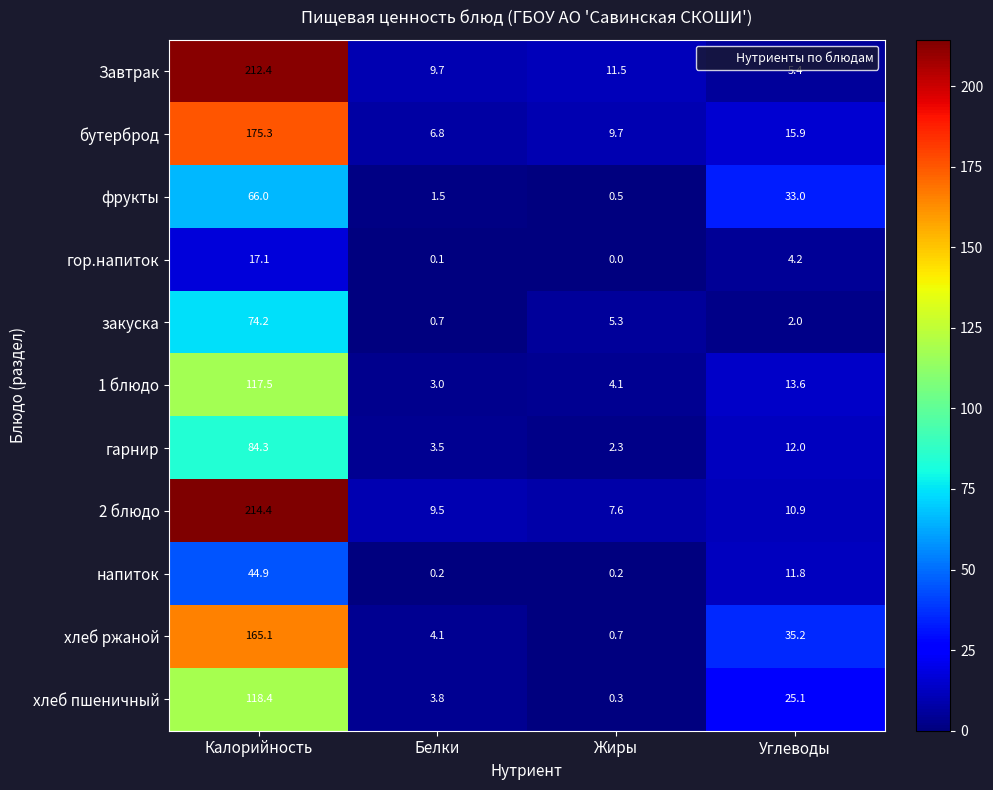

Where does the хлеб ржаной series first go above 35?

Калорийность